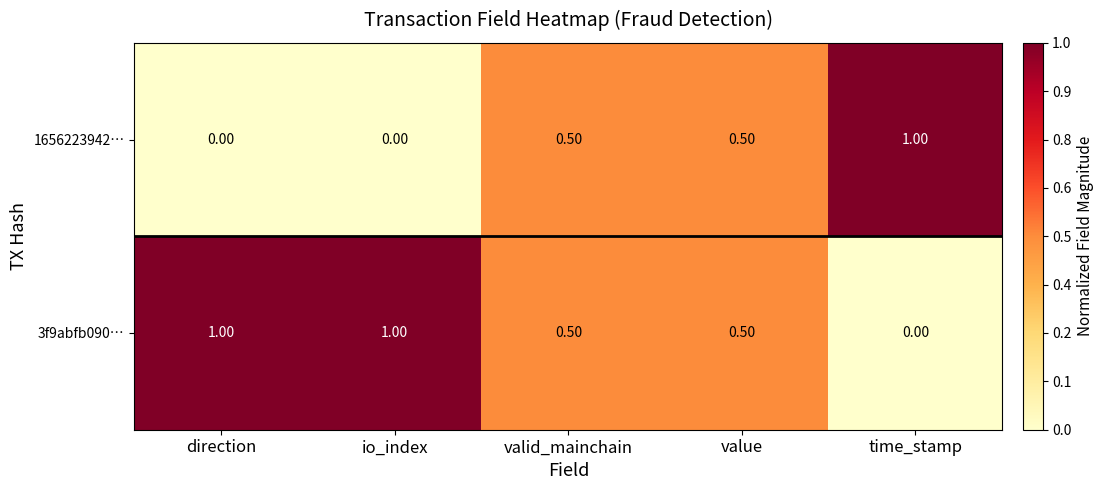

What is the difference between the second highest and second lowest values in the 3f9abfb090… series?

0.5